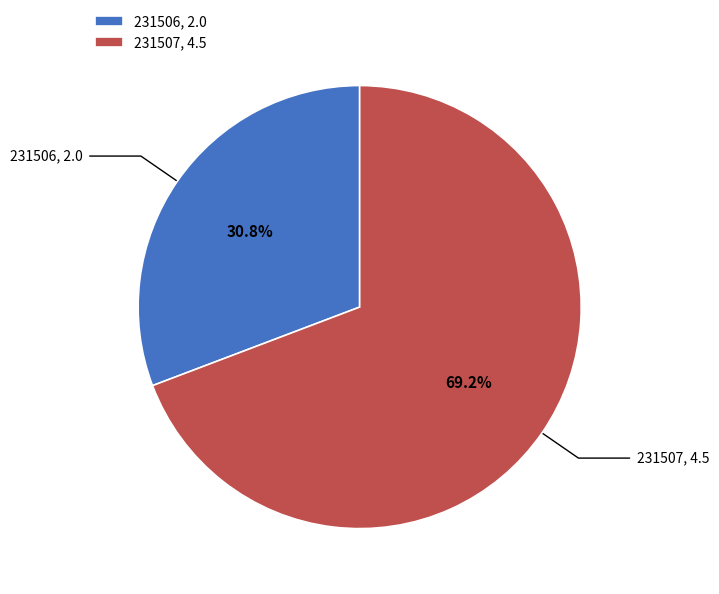

Between 231506 and 231507, which is larger?

231507